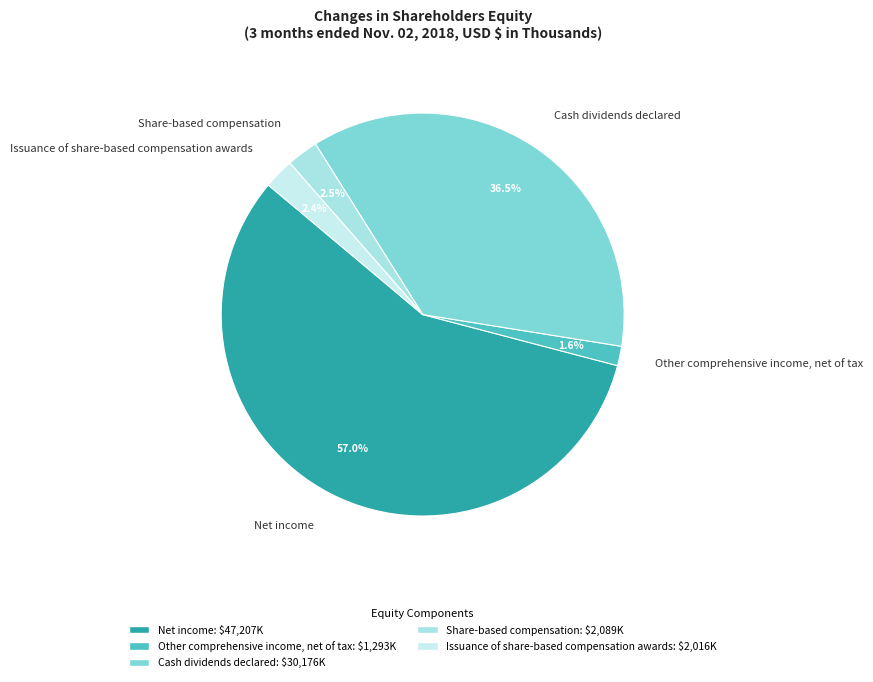

To the nearest percent, what is the average slice percentage?

20%